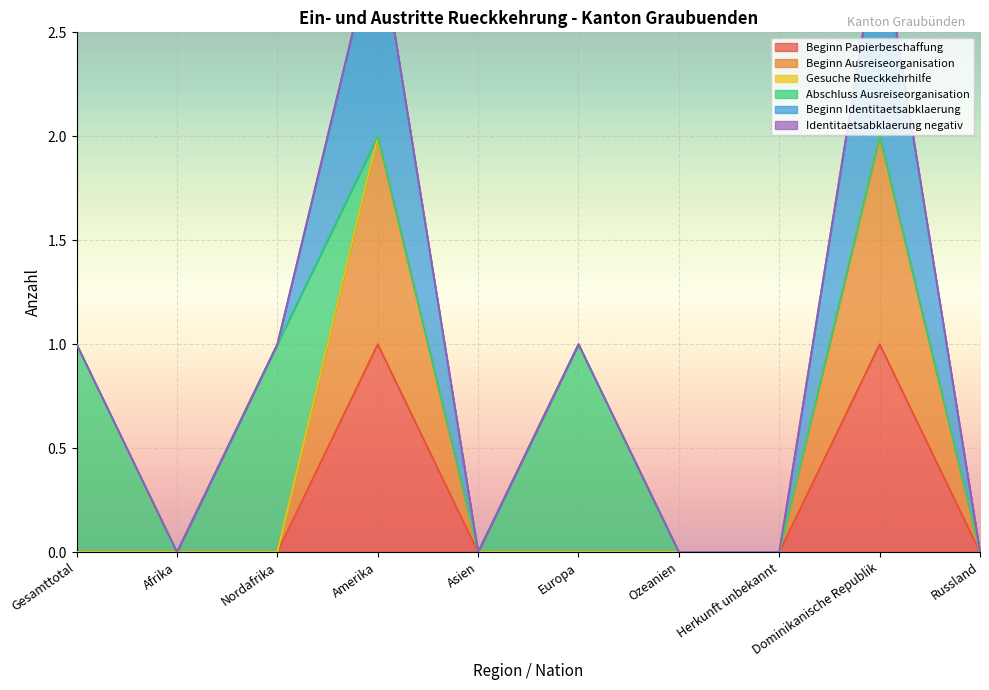

At which category is the sum across all series the highest?

Amerika